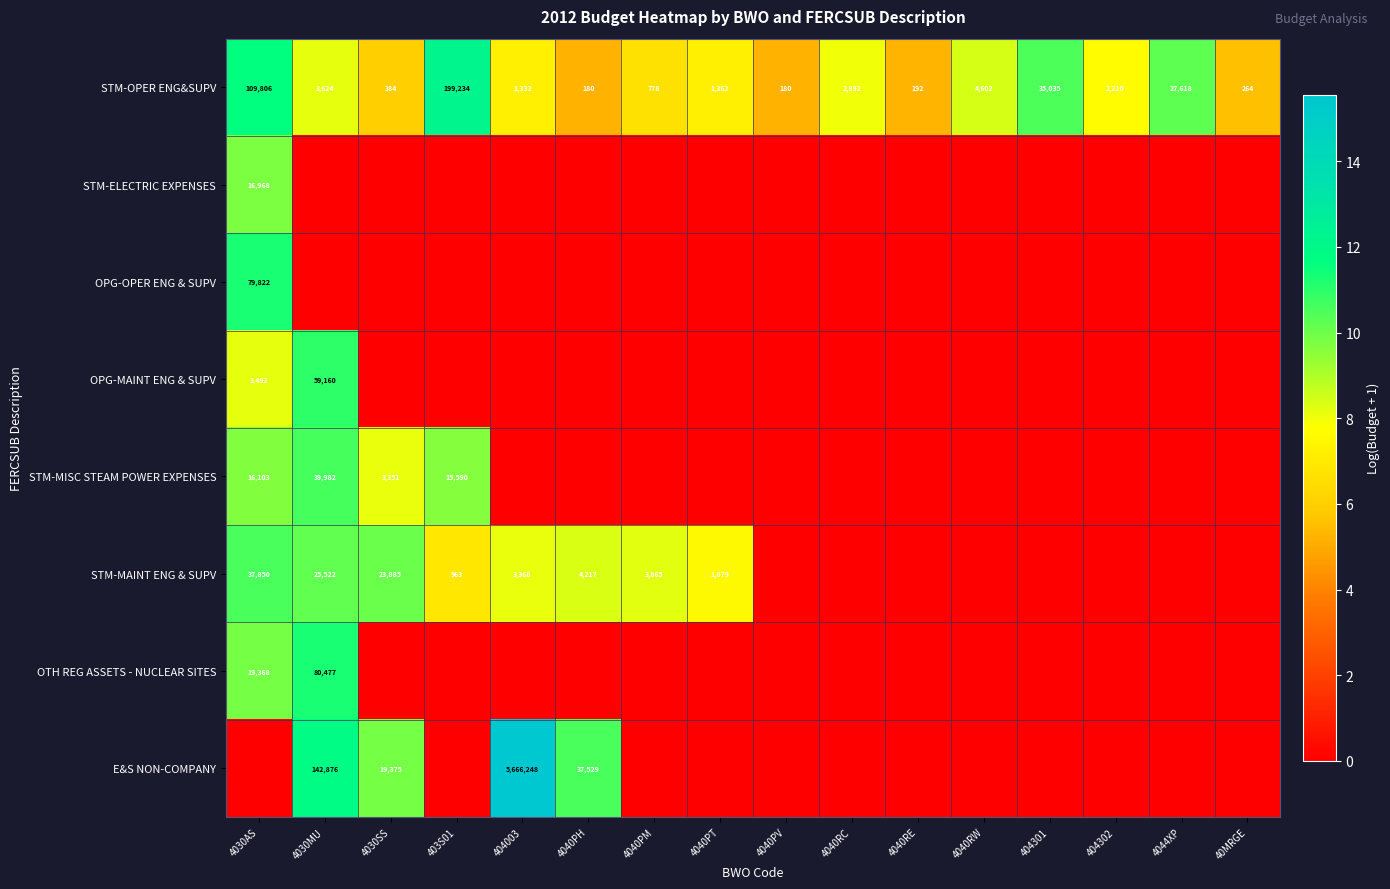

What is the difference between the maximum and minimum values in the STM-OPER ENG&SUPV series?

199054